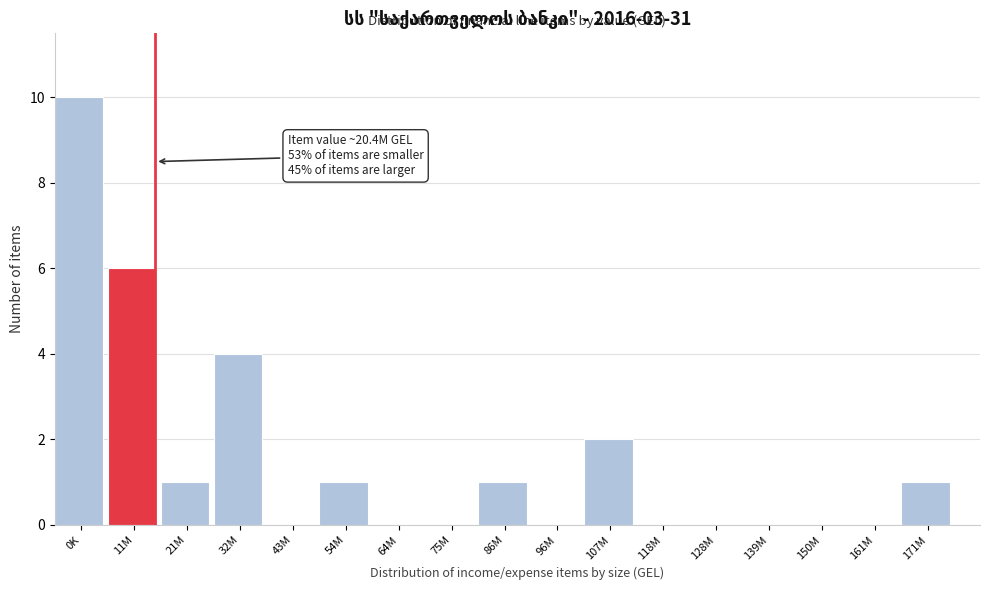

Reading left to right, transcribe all the data shown in this chart.

0K=10	11M=6	21M=1	32M=4	43M=0	54M=1	64M=0	75M=0	86M=1	96M=0	107M=2	118M=0	128M=0	139M=0	150M=0	161M=0	171M=1